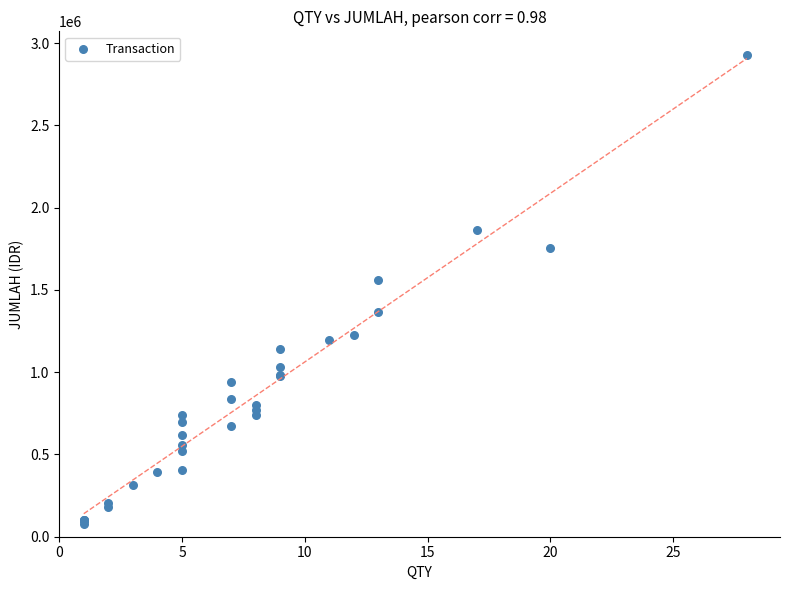

What Y value in the scatter plot is closest to 1501500?

1559250